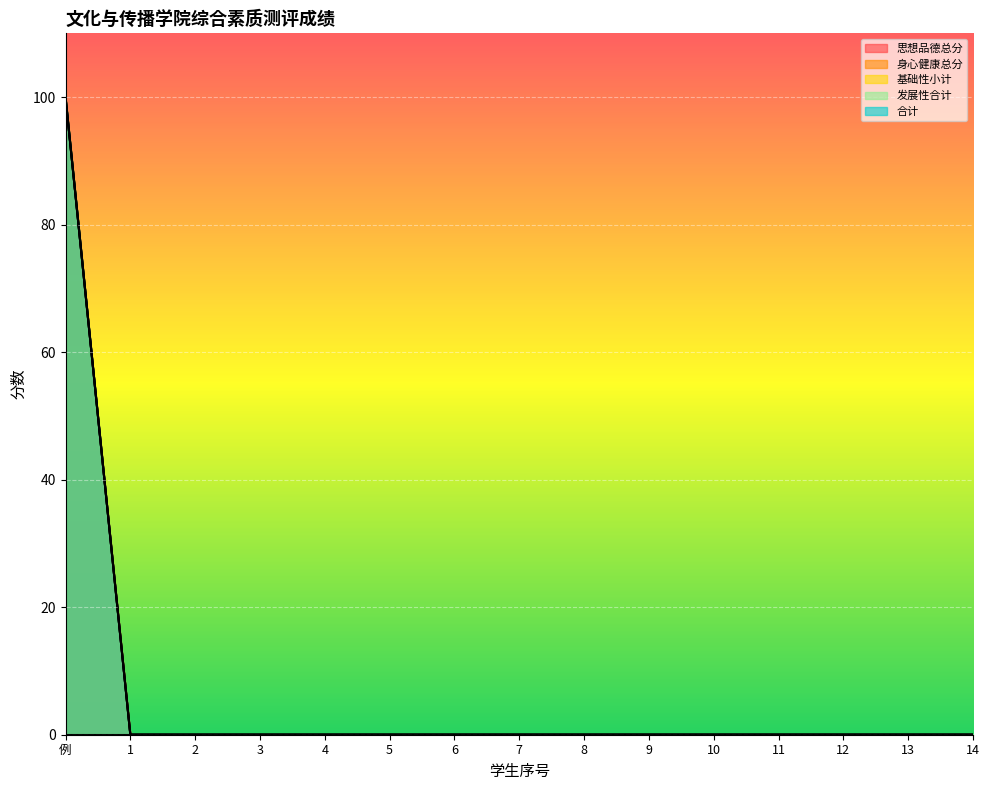

List the series in order of their peak value, highest first.

思想品德总分, 身心健康总分, 基础性小计, 合计